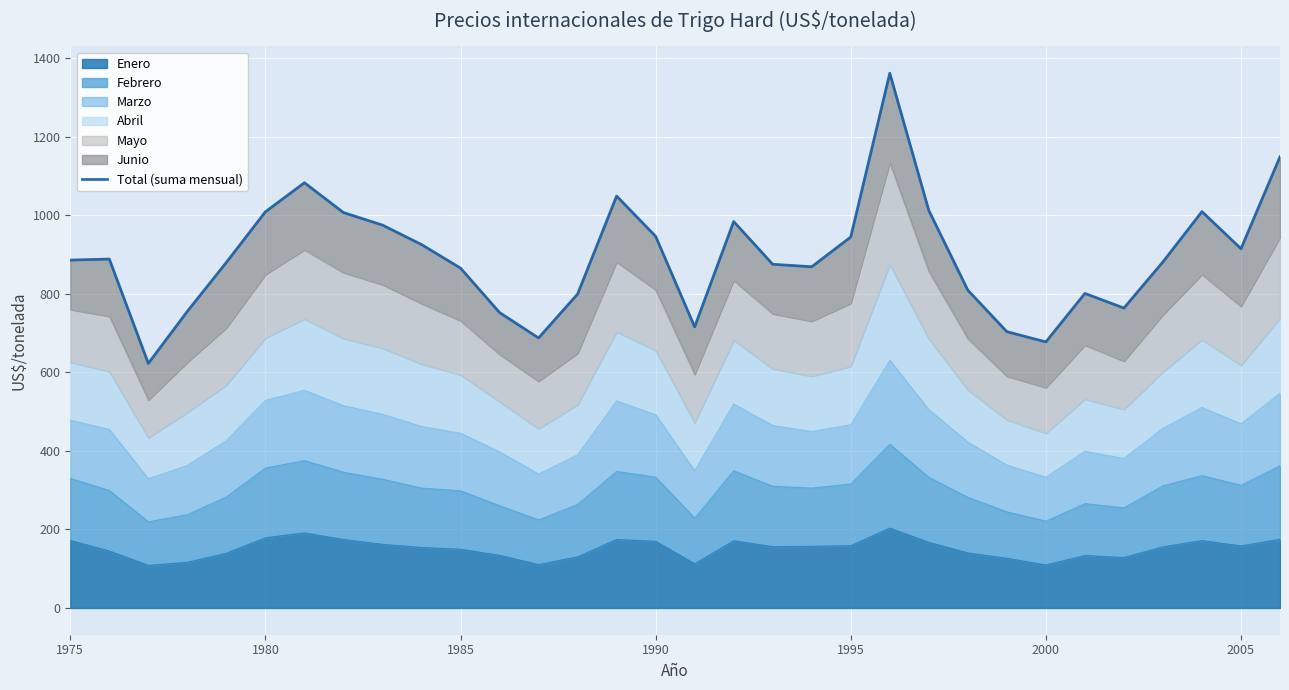

How many interior local peaks (higher than both neighbors) does the data have?

7